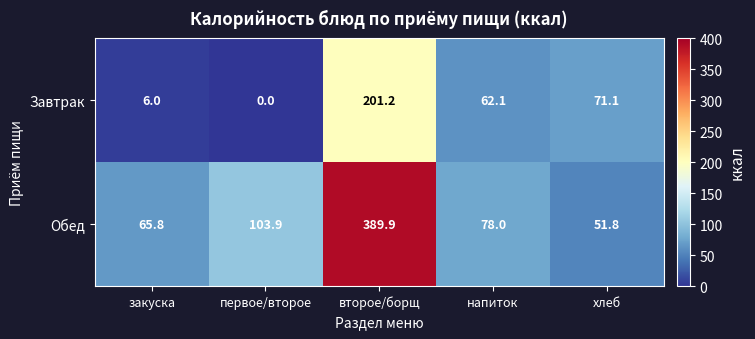

At which category is the sum across all series the highest?

второе/борщ